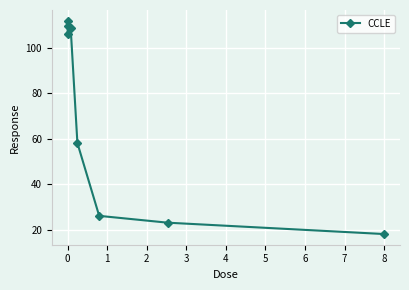

Is this an area chart (filled region under the line)?

No